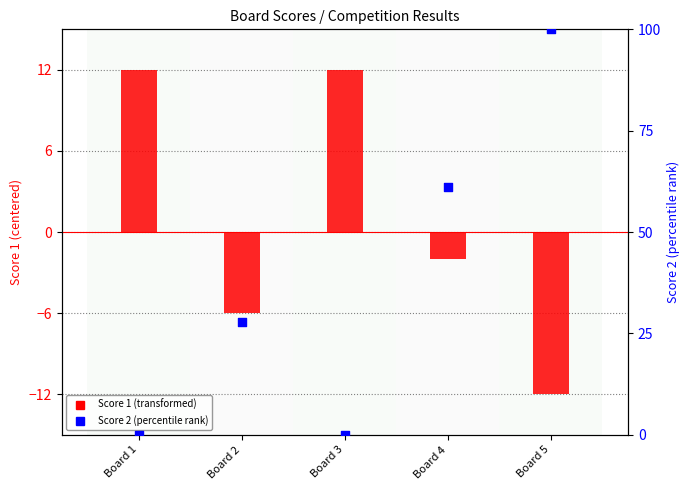

What are all the series names shown in the legend?

Score 1 (transformed), Score 2 (percentile rank)